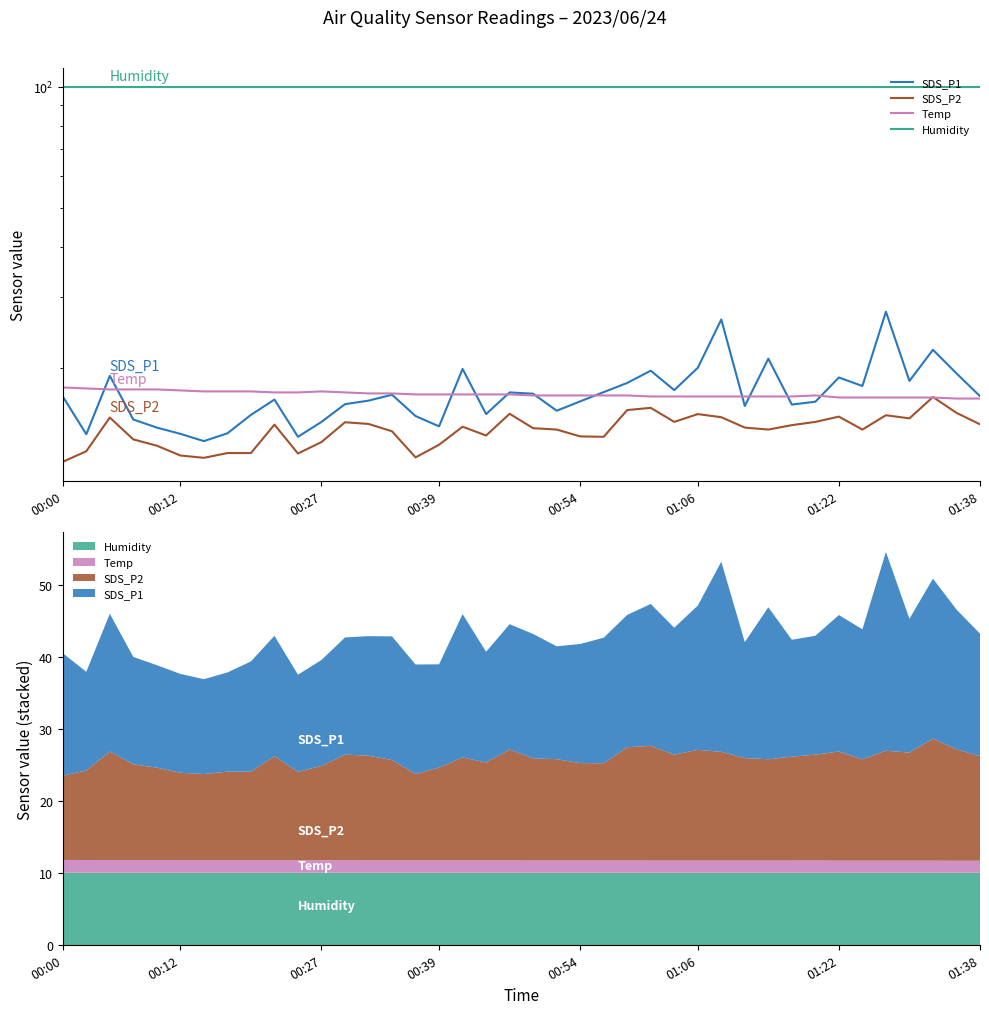

What is the highest value of the Humidity series?

99.9